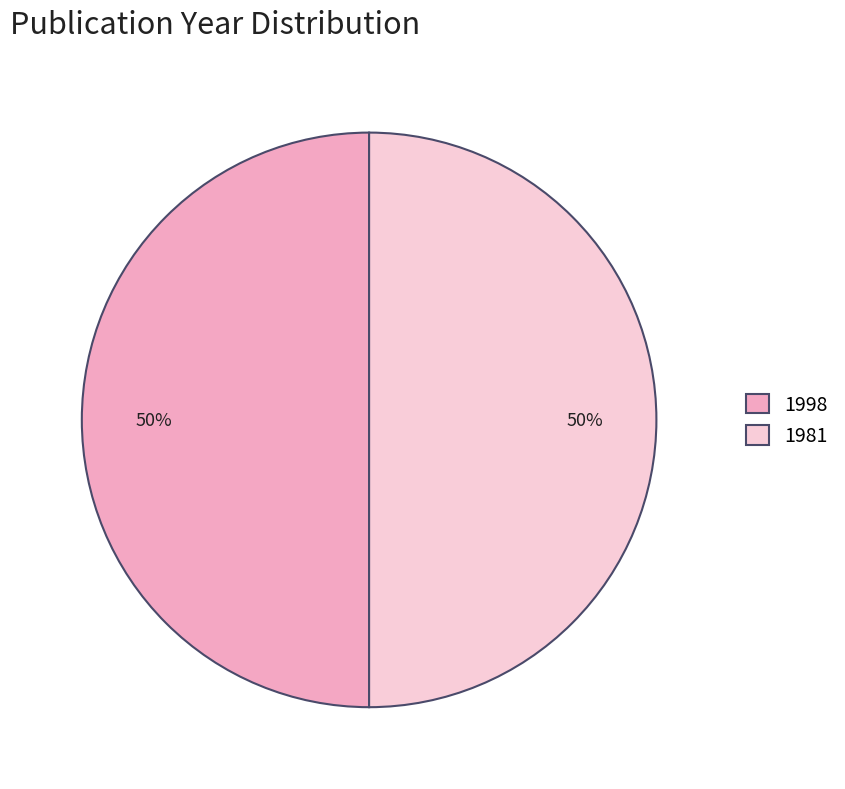

What is the ratio of the value at 1981 to the value at 1998?

1.0